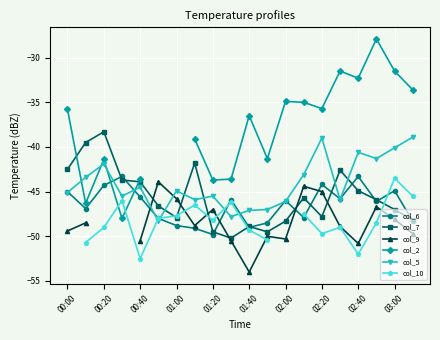

Is it true that col_7 equals -71.9 at 02:20?

False